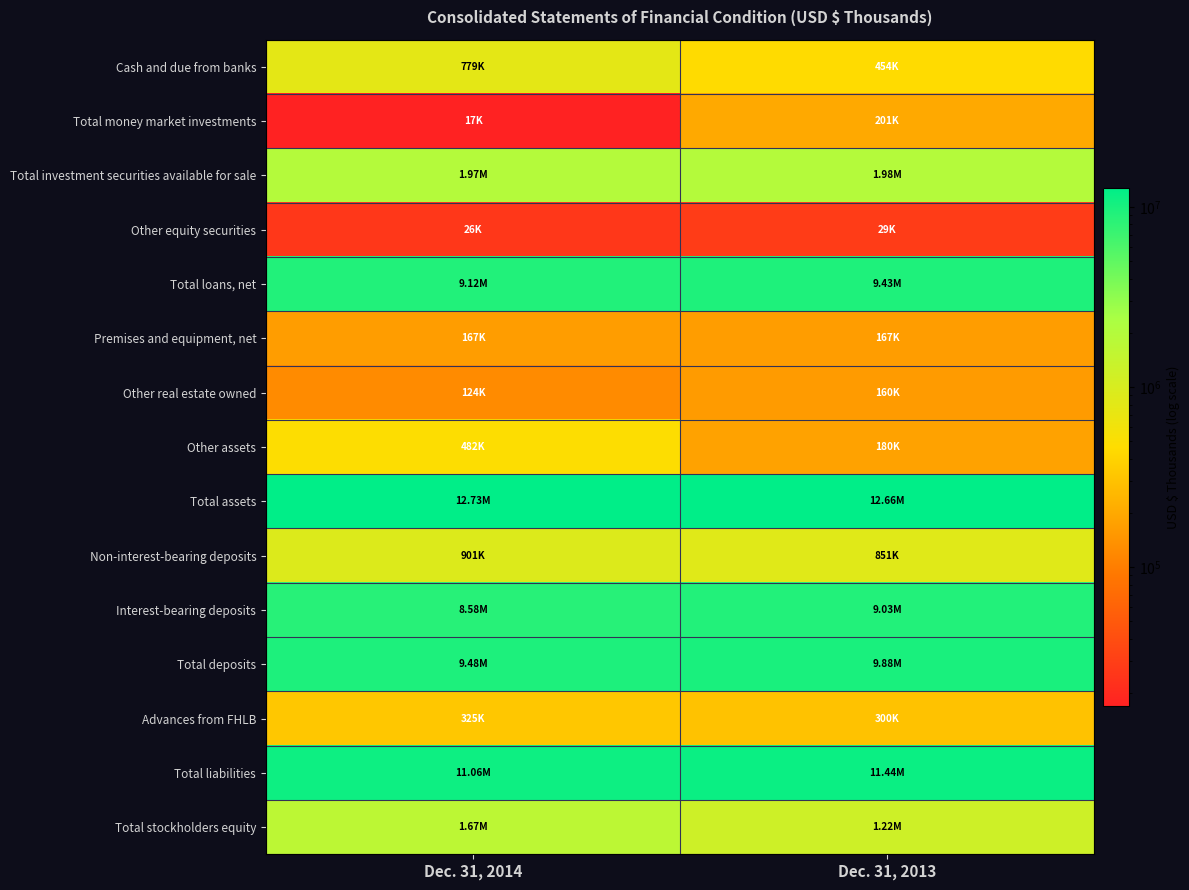

What is the spread (max minus min) of values at Dec. 31, 2014?

12710874